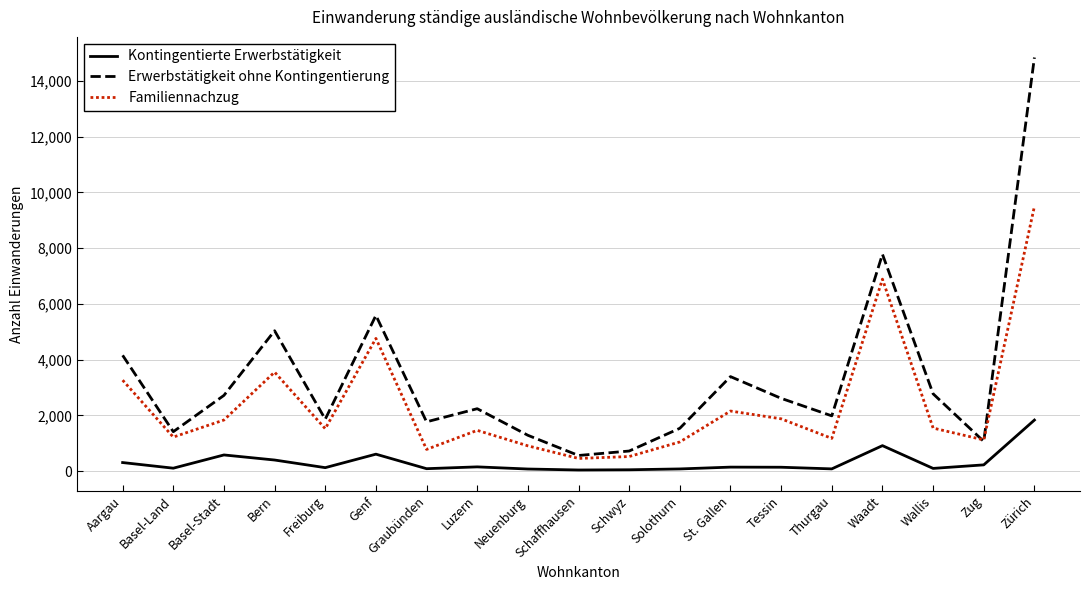

What position from the right is Waadt?

4